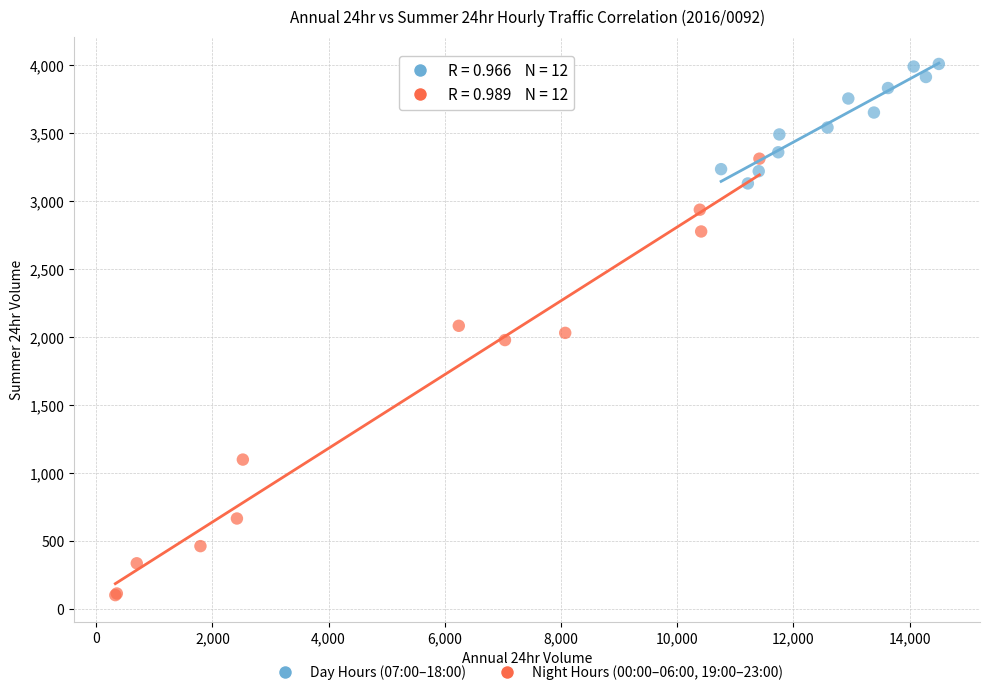

Which series has the largest Y range (max minus min)?

Night Hours (00:00–06:00, 19:00–23:00)